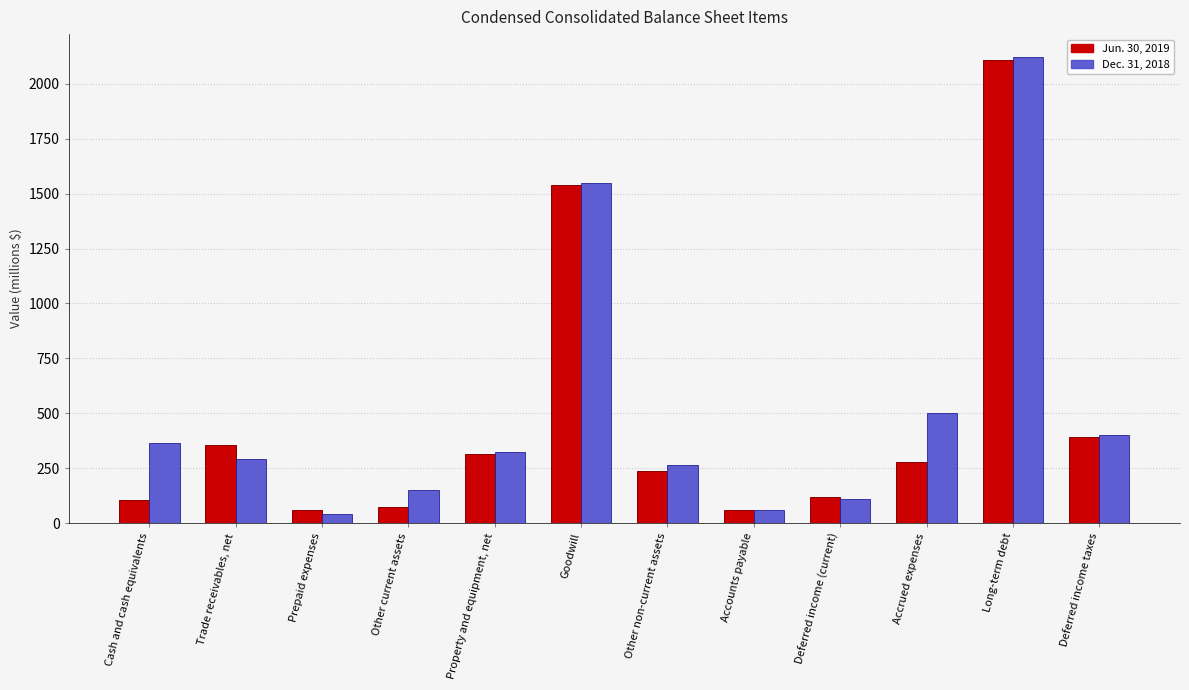

What is the minimum value shown in the chart?

40